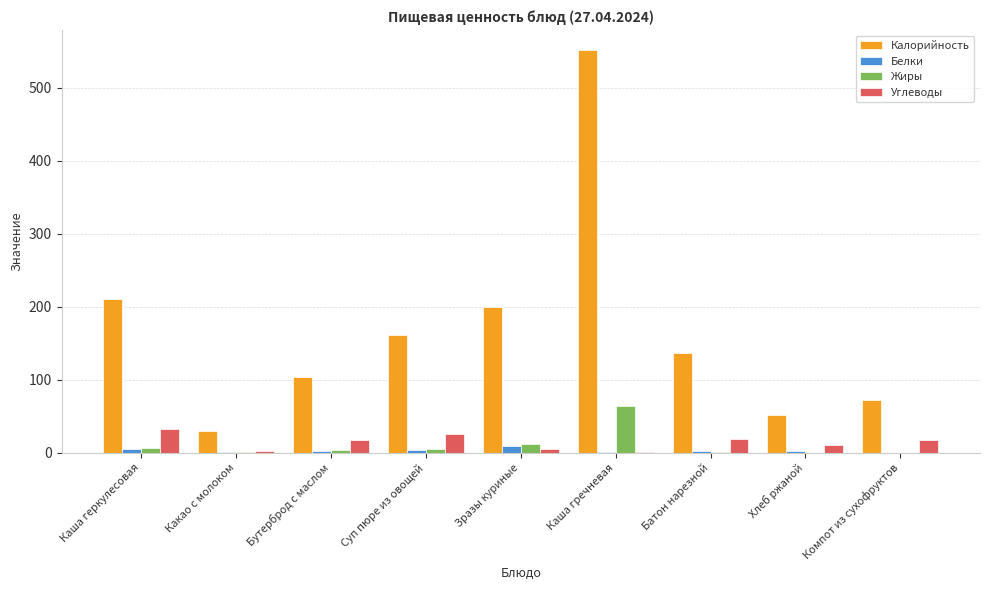

How many categories are shown in the chart?

9